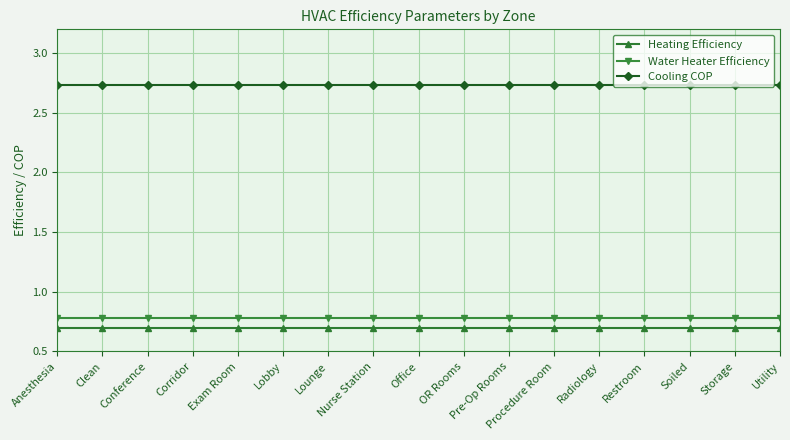

What is the total value across all series at Pre-Op Rooms?

4.2